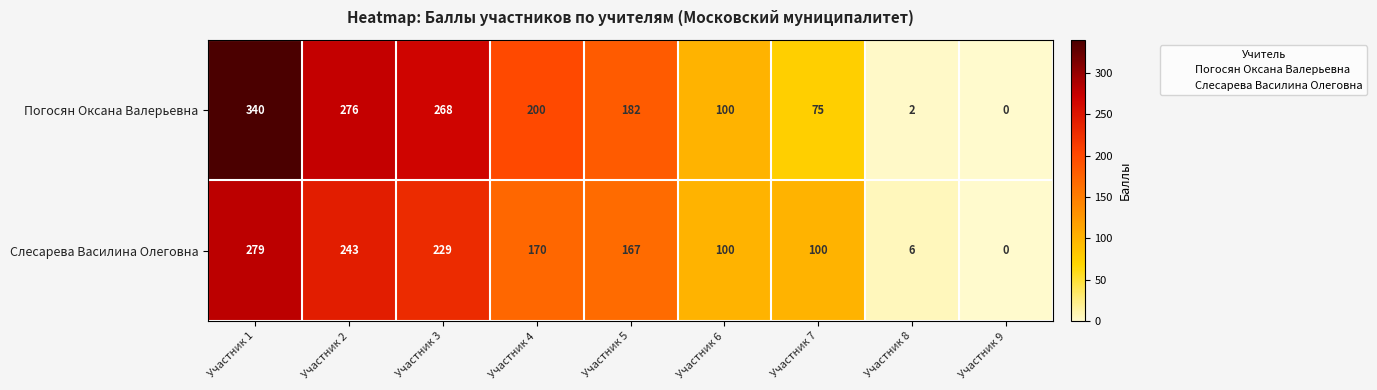

Is it true that Слесарева Василина Олеговна equals 6 at Участник 8?

True